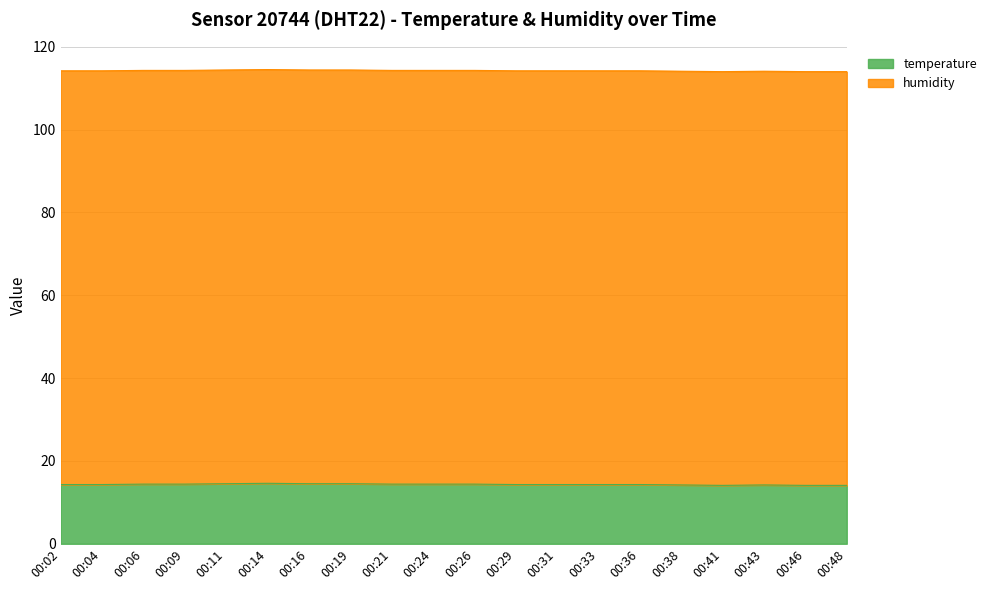

Read the value at 00:41.

14.1